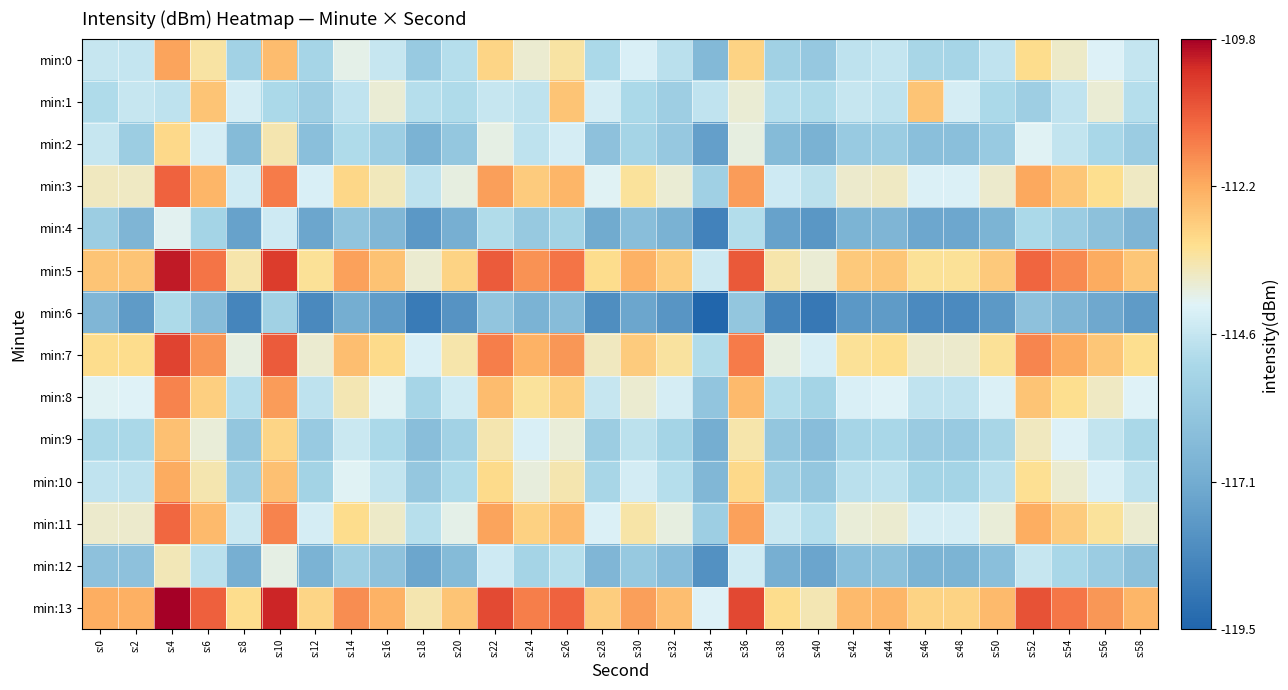

At which category does the chart reach its minimum across all series?

s:34